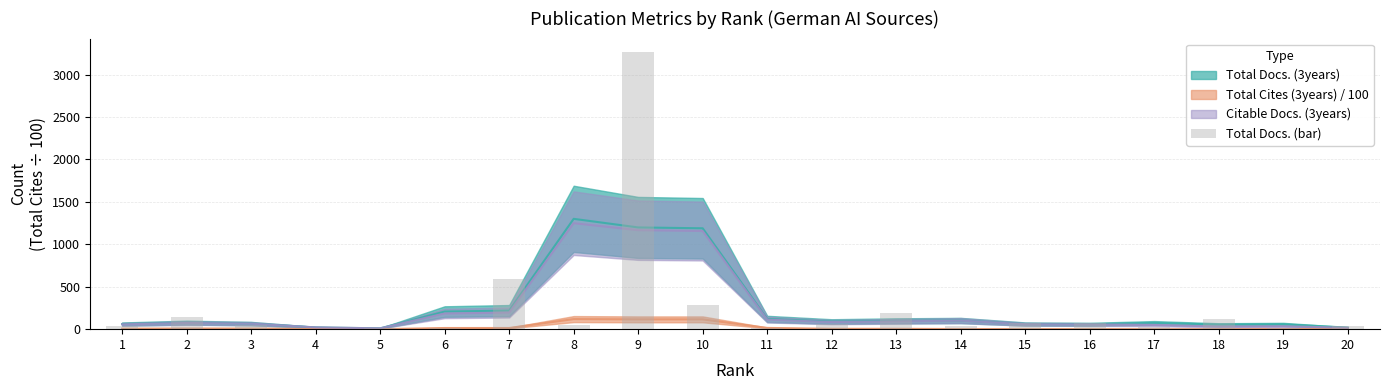

Between 12 and 5, which is larger?

12